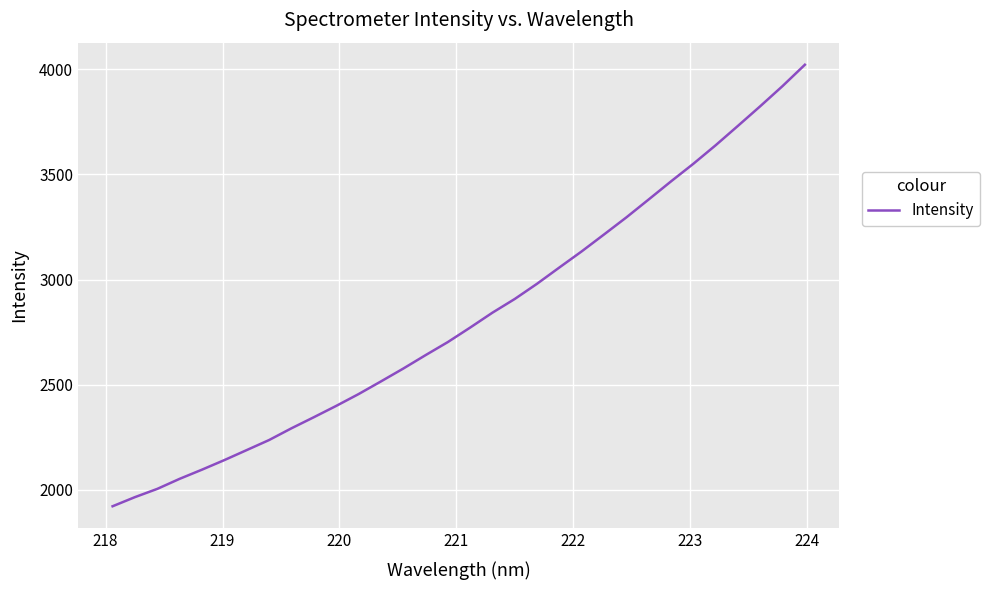

What is the maximum value shown in the chart?

4022.2